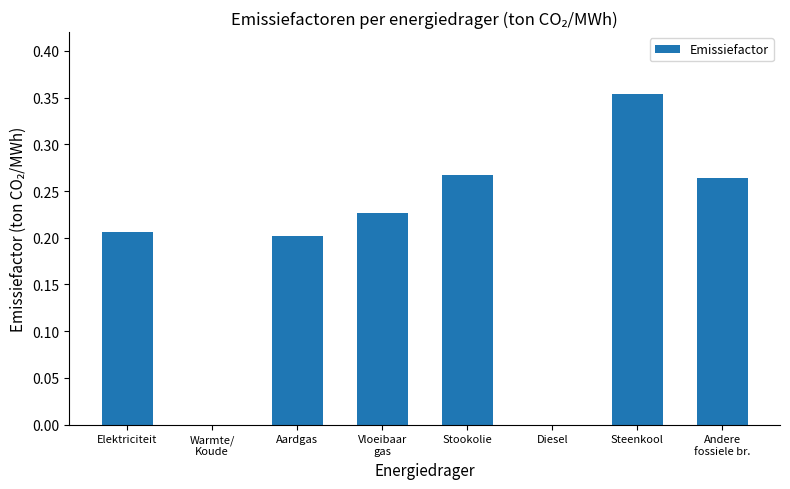

The chart shows a value of 0.3 at Aardgas. True or false?

False